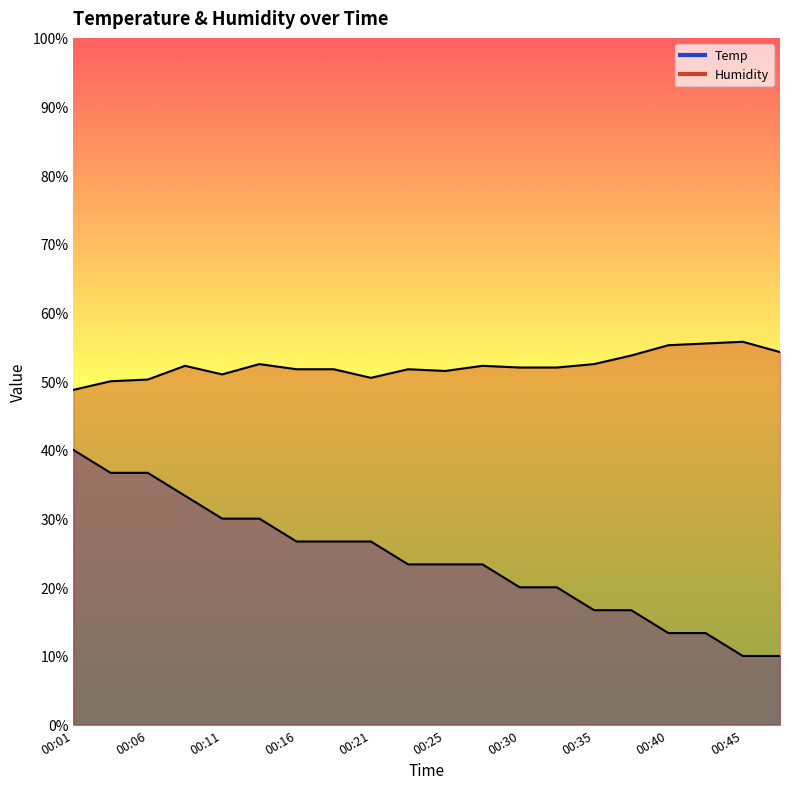

True or false: Temp has a value of 18.6 at 00:40.

False